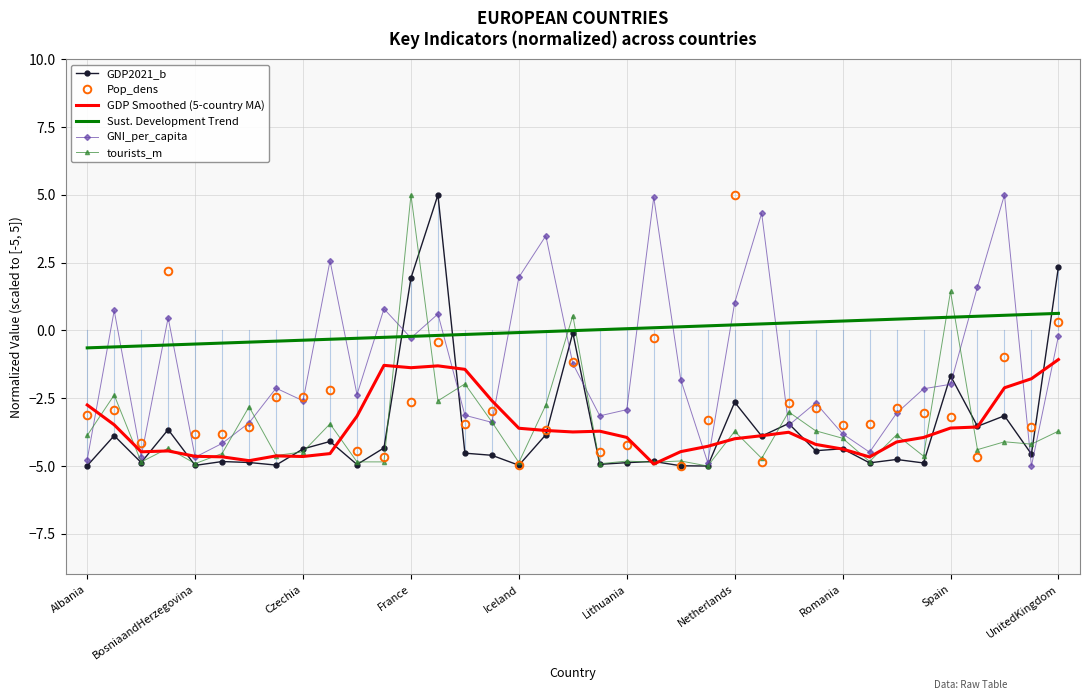

True or false: Sust. Development Trend and GDP Smoothed (5-country MA) cross at least once.

False